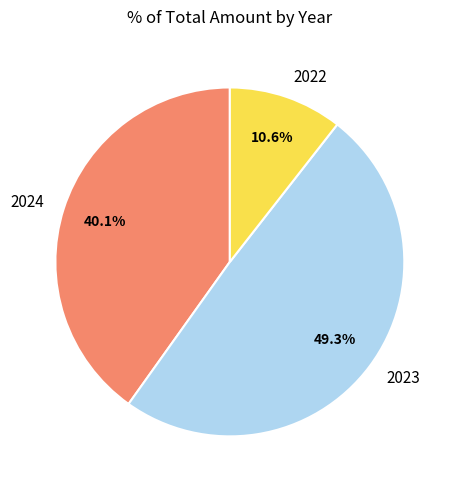

What portion of the pie excludes 2024?

59.9%